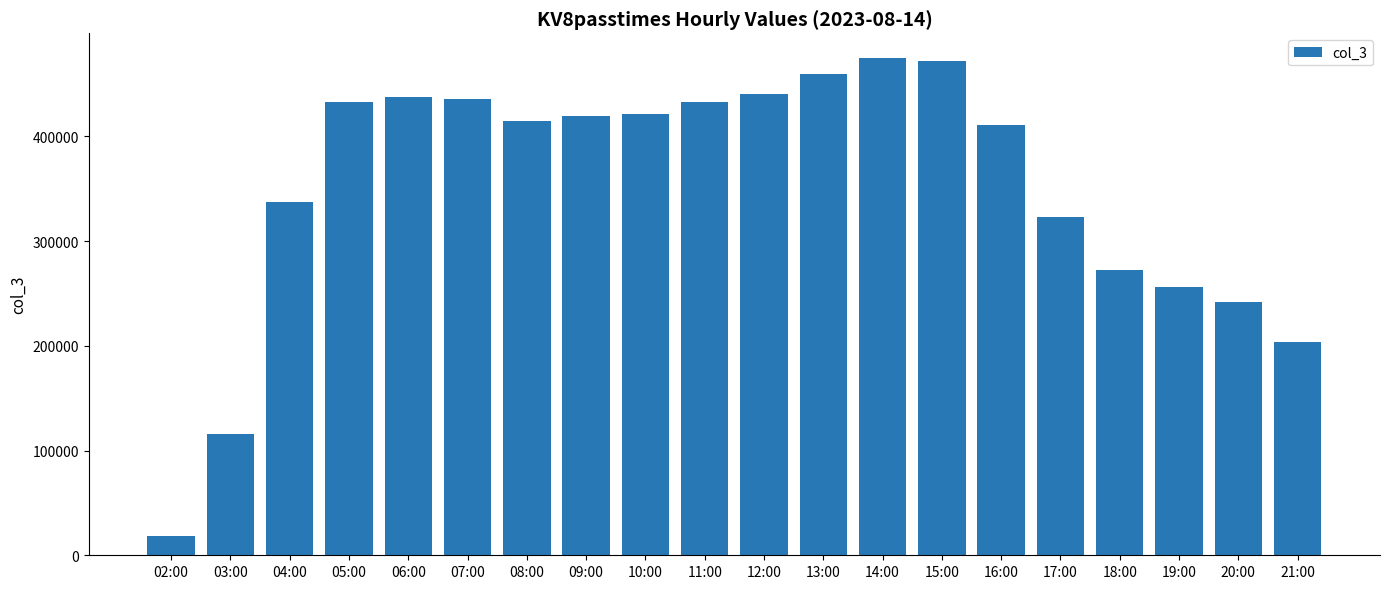

Between 10:00 and 20:00, which is larger?

10:00